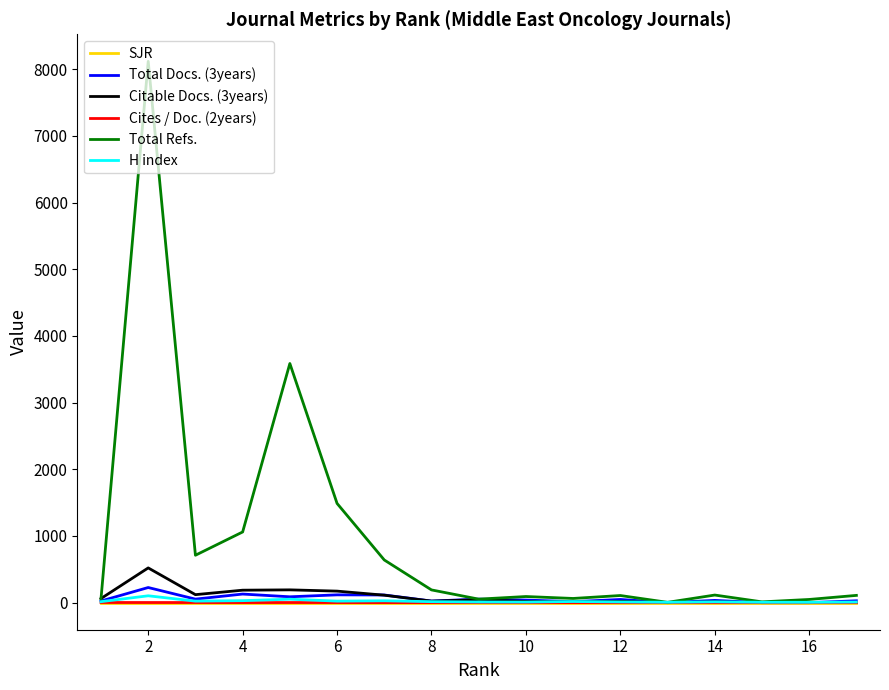

What is the difference between the maximum and minimum values in the Total Docs. (3years) series?

227.0